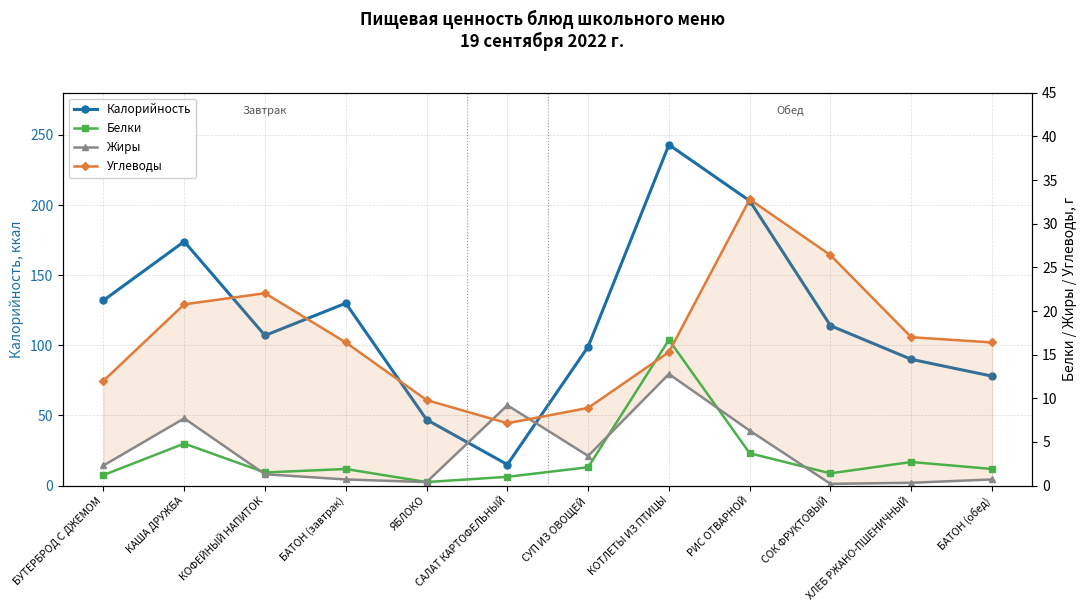

Is the value of Калорийность at БУТЕРБРОД С ДЖЕМОМ greater than the value of Углеводы at БАТОН (завтрак)?

Yes